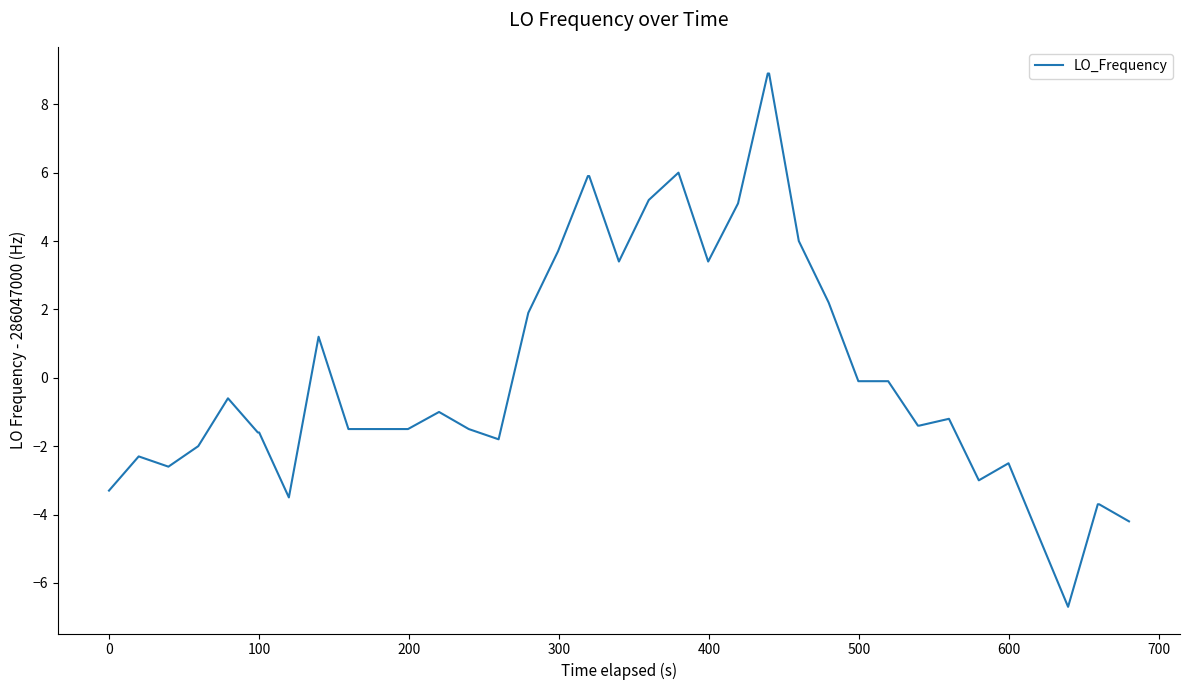

Does the chart display data point markers on the line(s)?

No